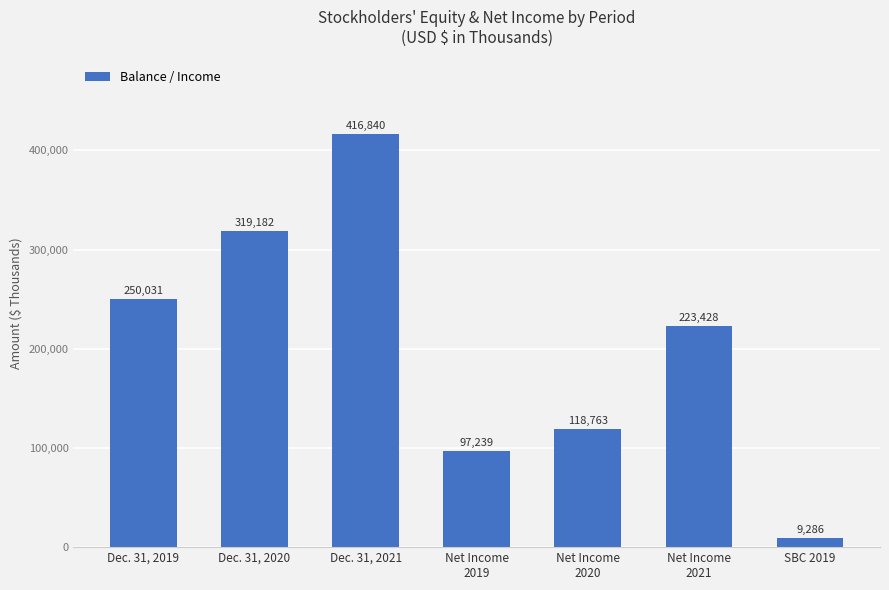

What is the minimum value shown in the chart?

9286